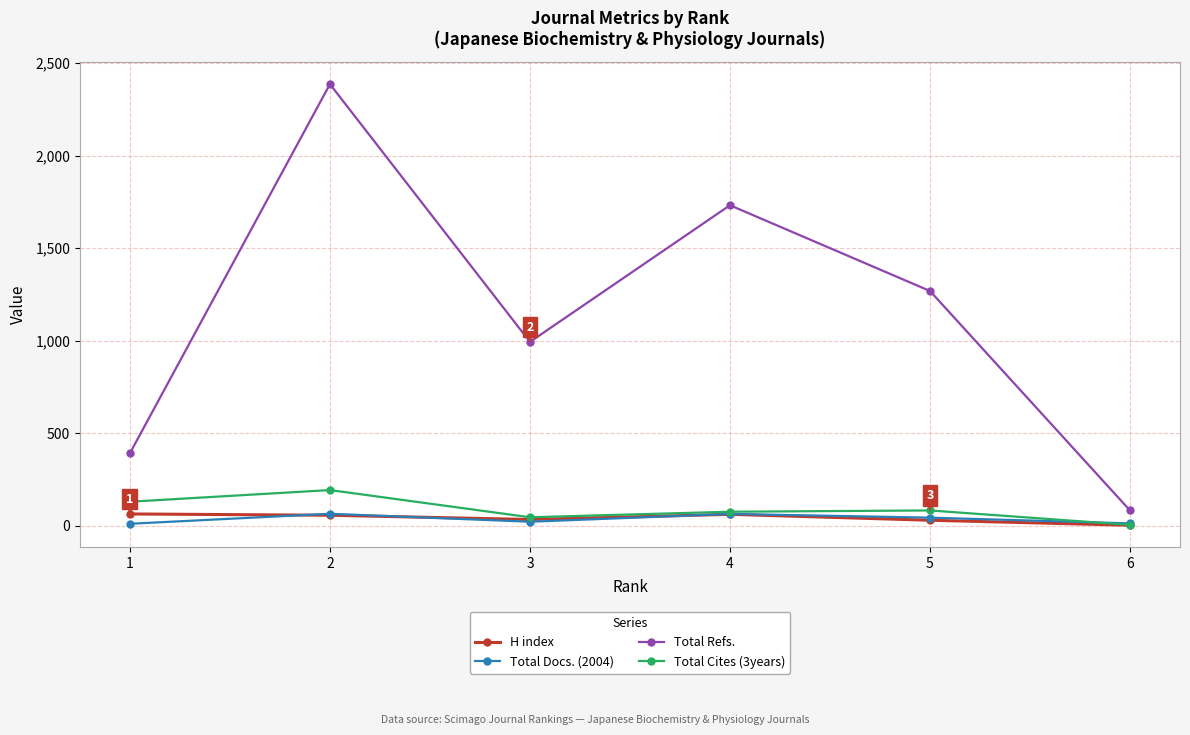

What is the value of the Total Docs. (2004) point at the 4th from the left?

65